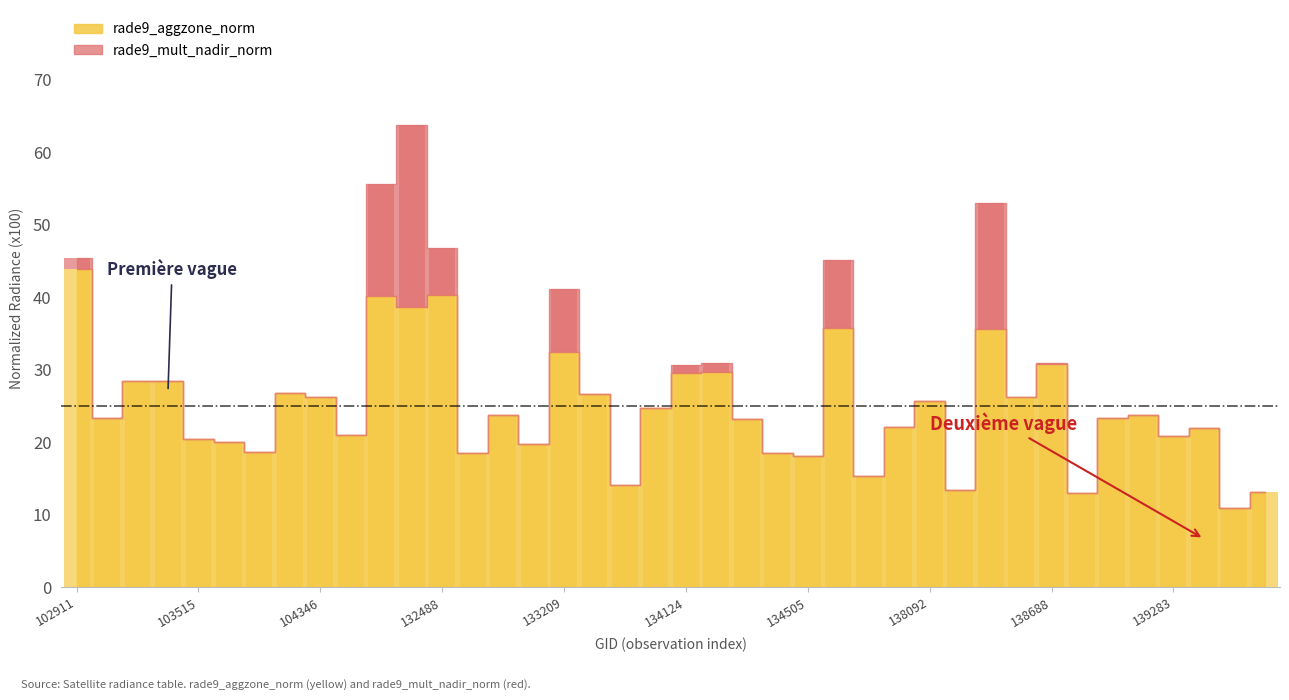

What is the minimum value shown in the chart?

10.9